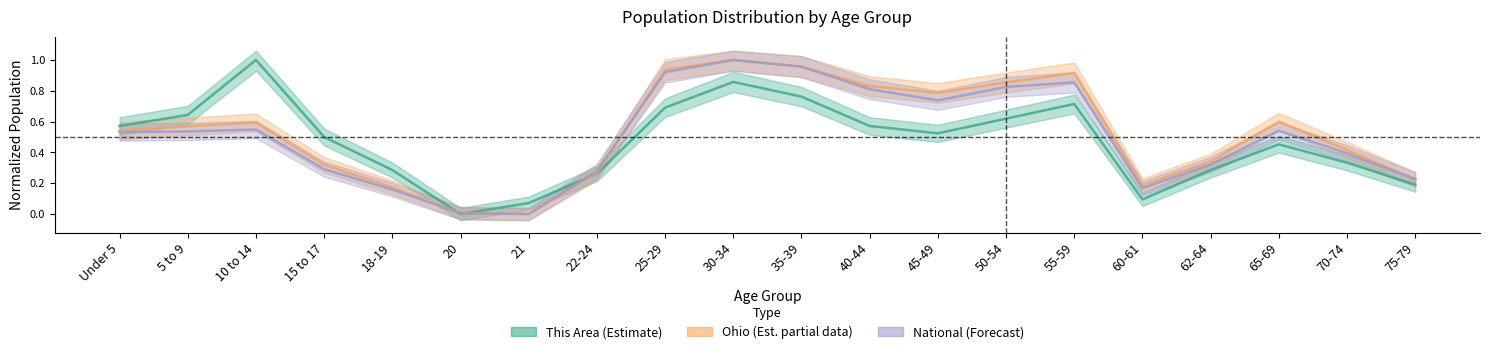

What is the label of the 6th point from the left?

20